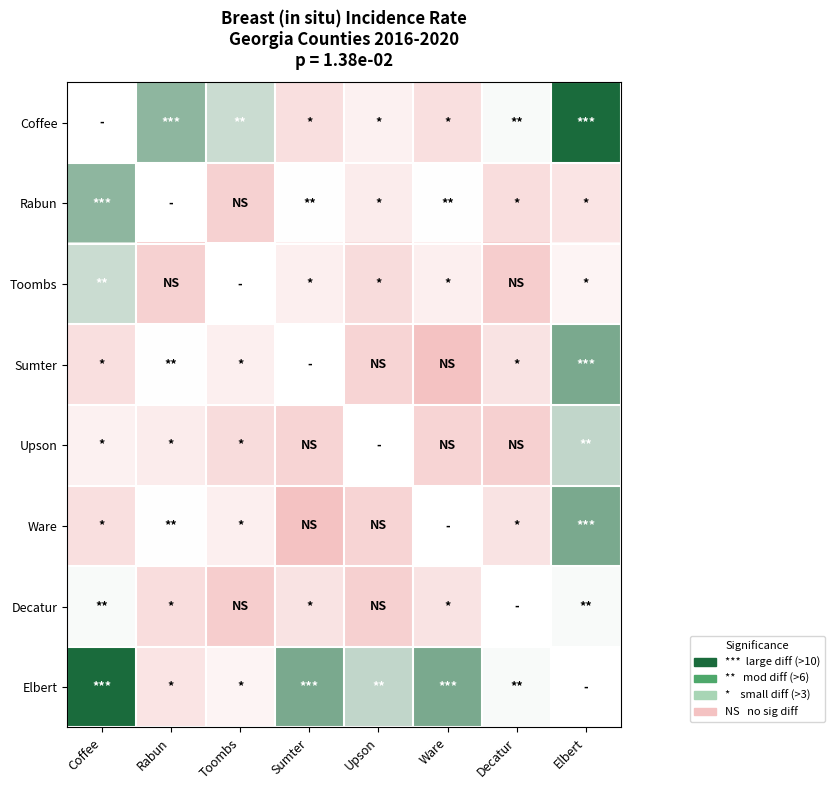

What is the spread (max minus min) of values at Decatur?

5.8